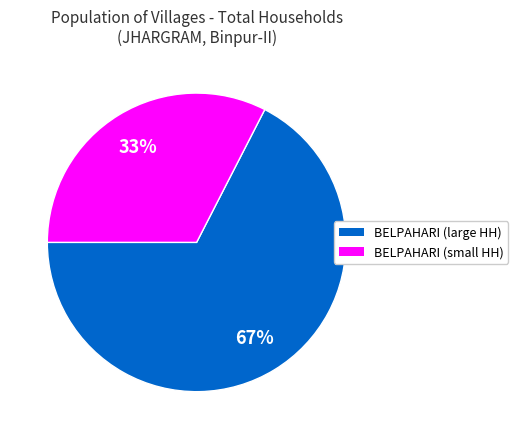

Between BELPAHARI (small HH) and BELPAHARI (large HH), which is larger?

BELPAHARI (large HH)